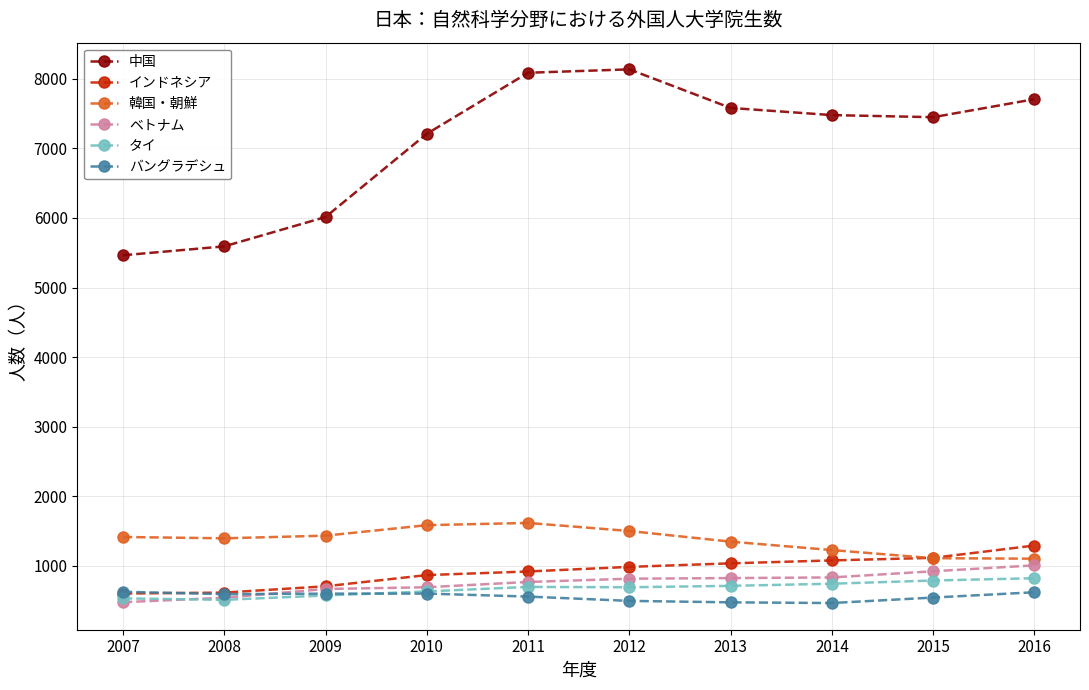

Is the value of タイ at 2015 greater than the value of インドネシア at 2009?

Yes